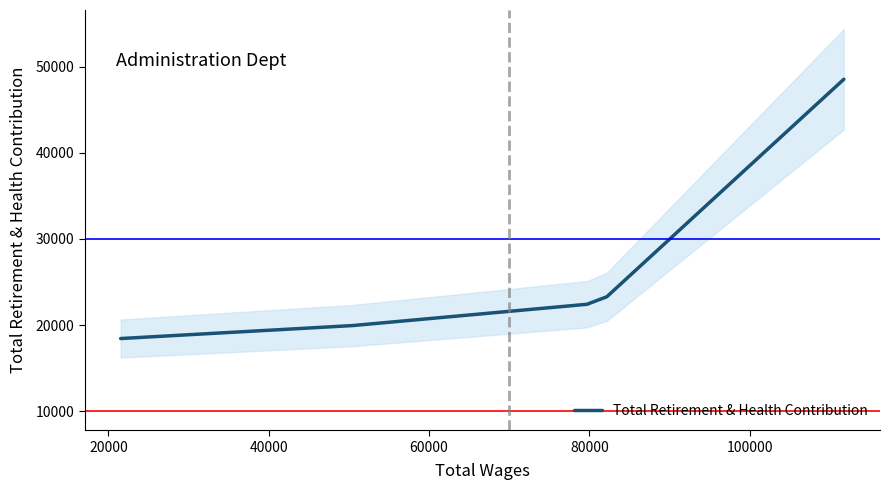

Does the chart display data point markers on the line(s)?

No